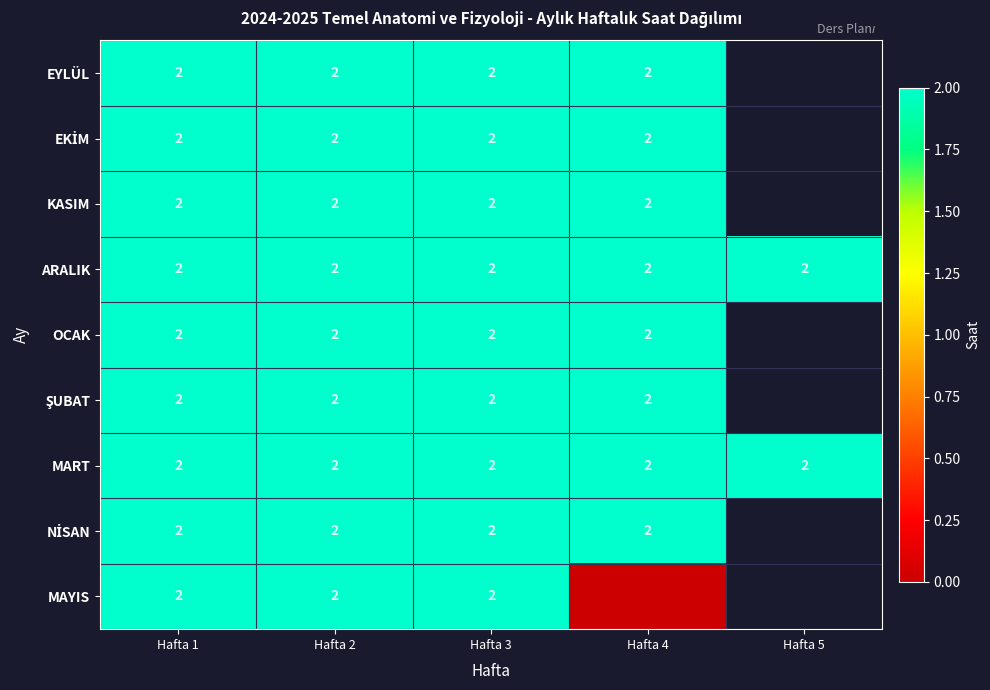

What is the sum of the MART values at Hafta 5 and Hafta 1?

4